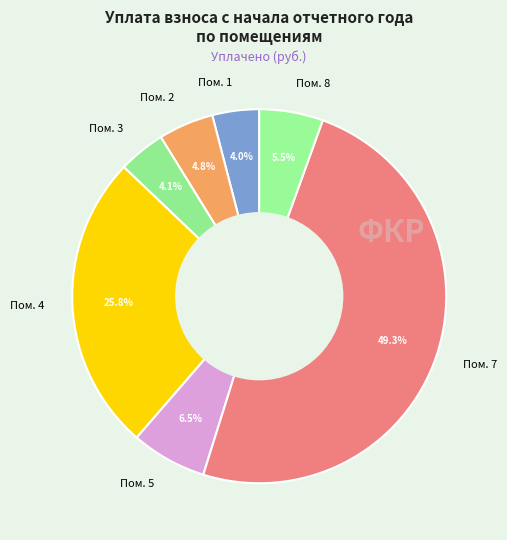

Which slice is the largest?

Пом. 7